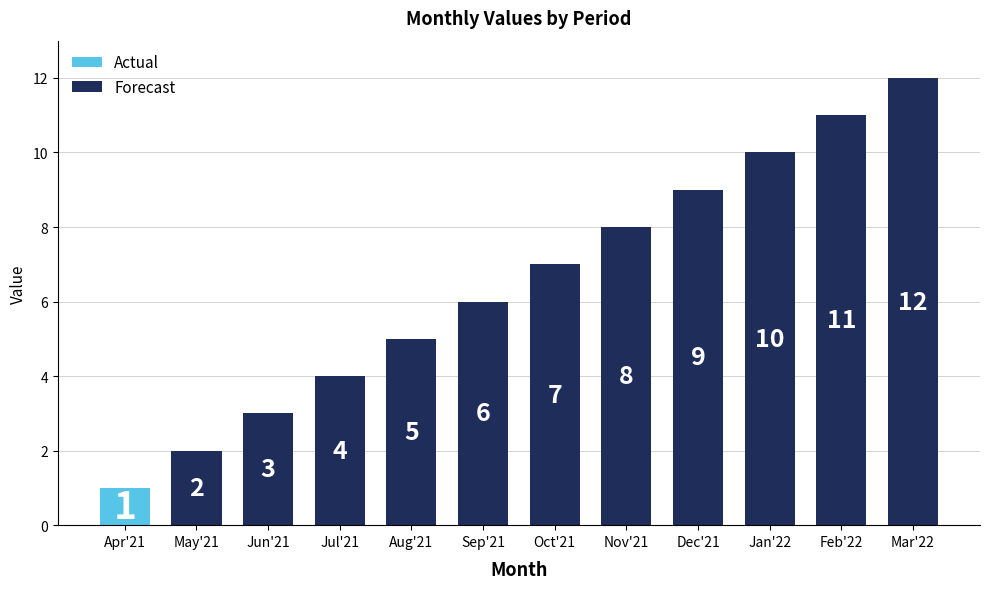

Where is Forecast nearest to the value 7?

Oct'21